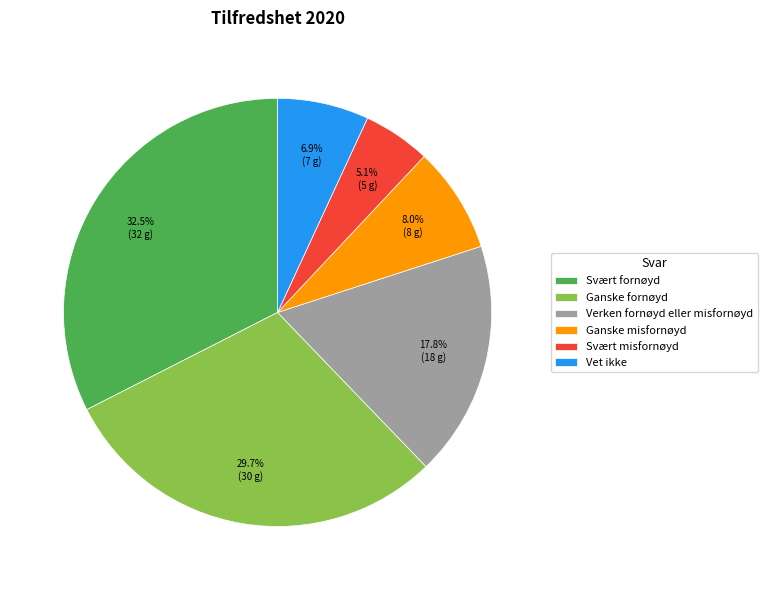

Count the number of slices in the pie.

6